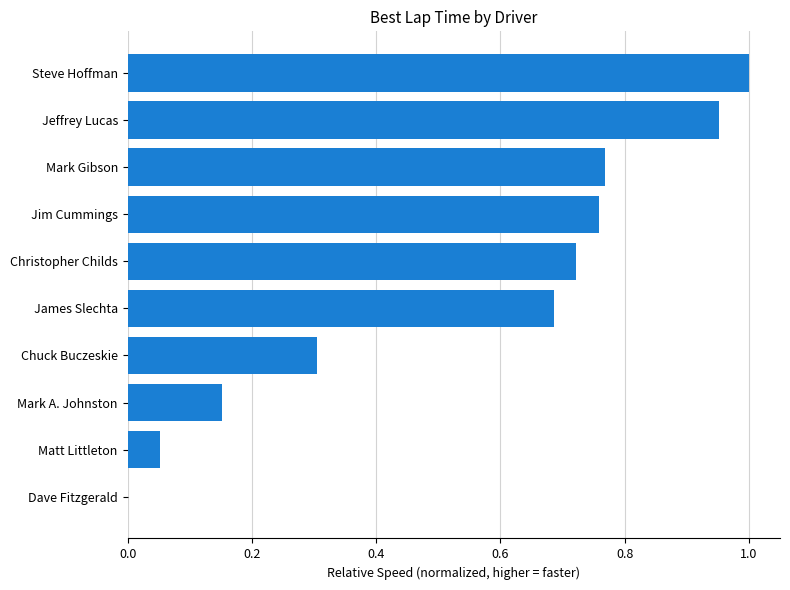

Which category has the highest value across all series?

Steve Hoffman